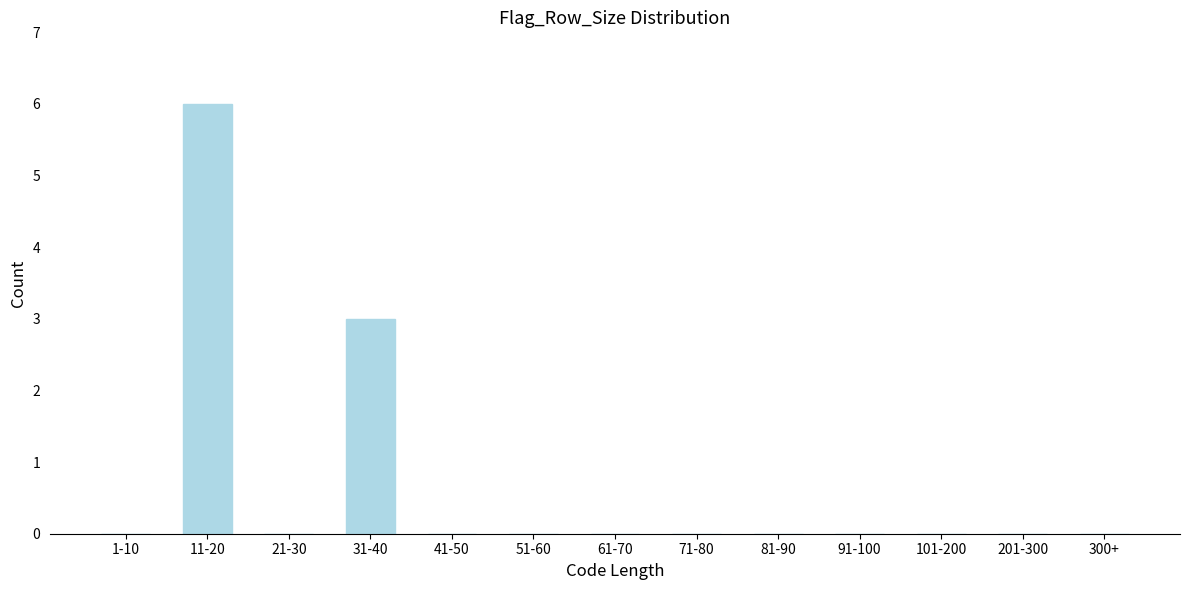

Reading right to left, extract all data points from this chart.

300+=0	201-300=0	101-200=0	91-100=0	81-90=0	71-80=0	61-70=0	51-60=0	41-50=0	31-40=3	21-30=0	11-20=6	1-10=0